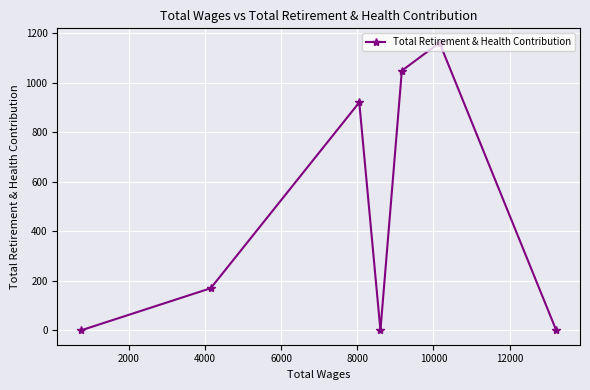

Reading left to right, what are all the values shown in this chart?

0	170	920	0	1048	1161	0